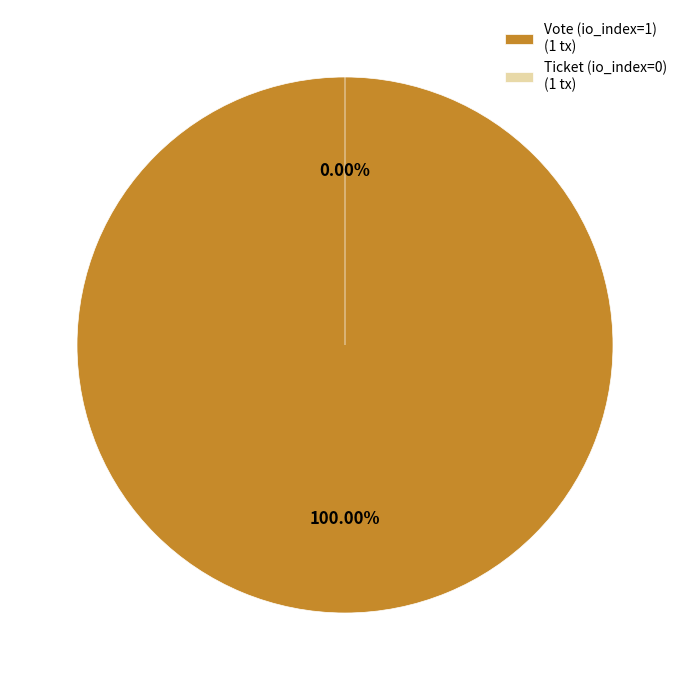

Is it true that Vote (io_index=1) is 100% of the pie?

True